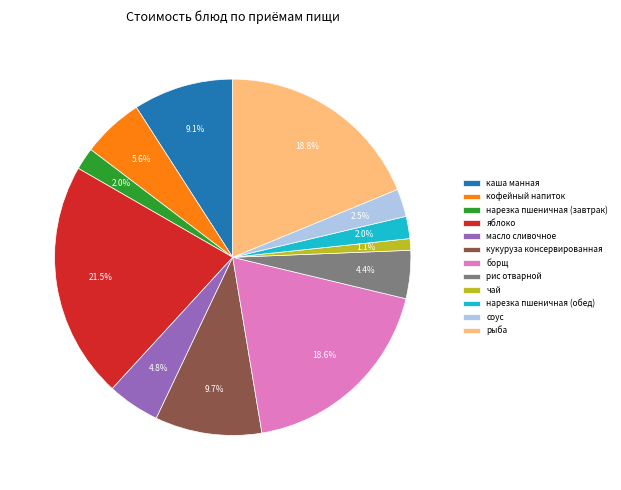

Combined, do яблоко and масло сливочное account for over 50%?

No